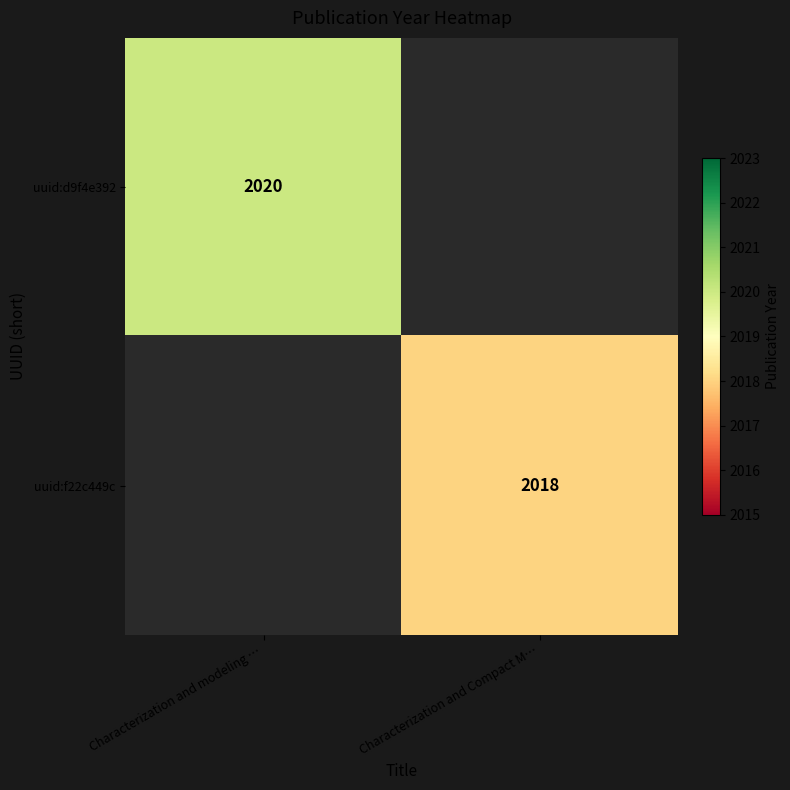

True or false: uuid:d9f4e392 has a value of 2020 at Characterization and modeling ….

True